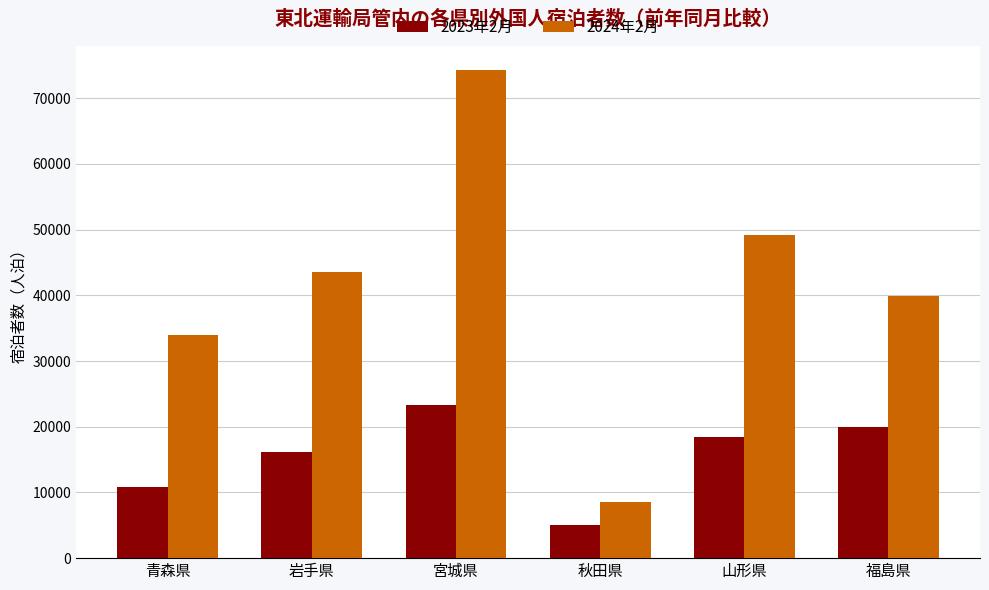

List the series in order of their peak value, lowest first.

2023年2月, 2024年2月